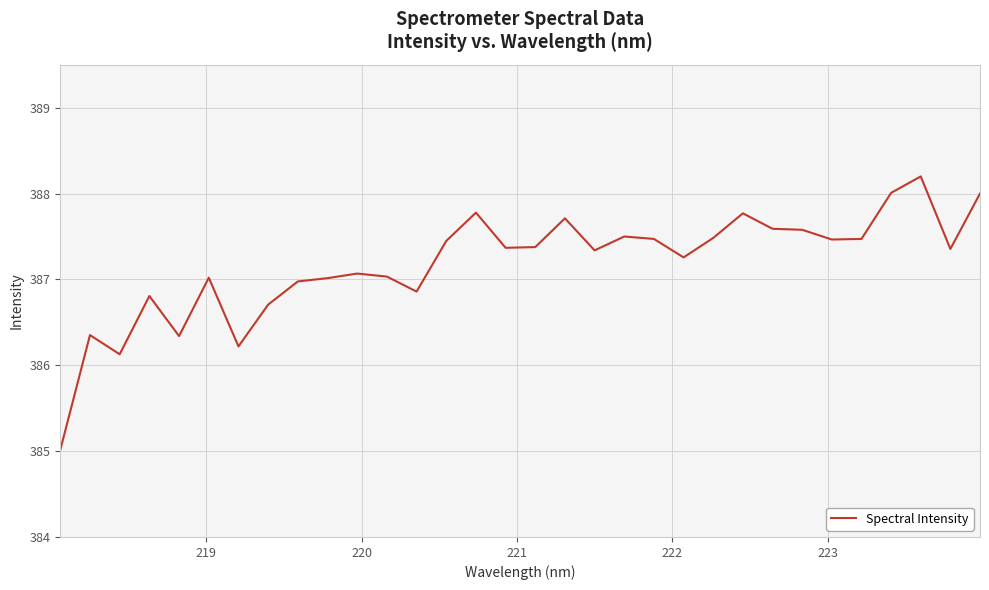

What is the difference between the maximum and minimum values?

3.2